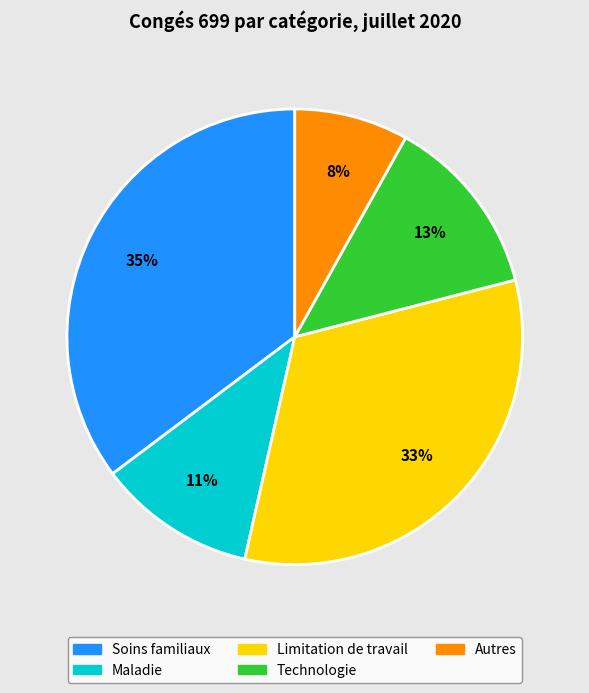

To the nearest percent, what is the difference between the largest and smallest slice percentages?

27%